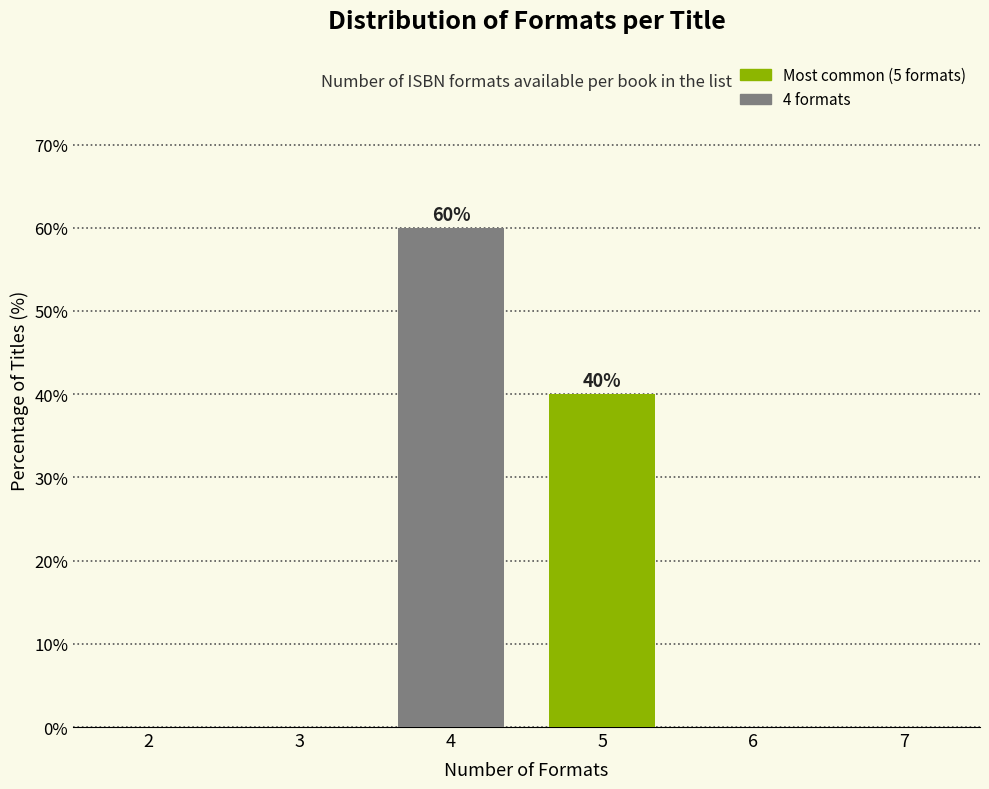

Reading left to right, extract all data points from this chart.

4=60	5=40